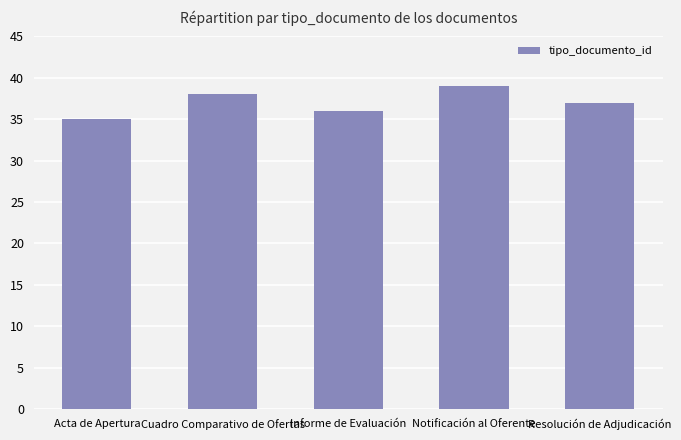

What is the label of the 4th bar from the left?

Notificación al Oferente